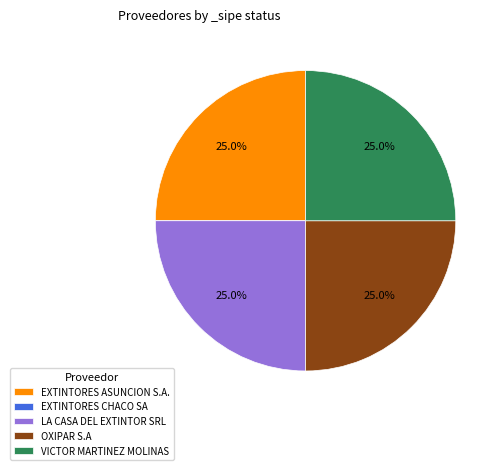

Does any single category account for the majority?

No